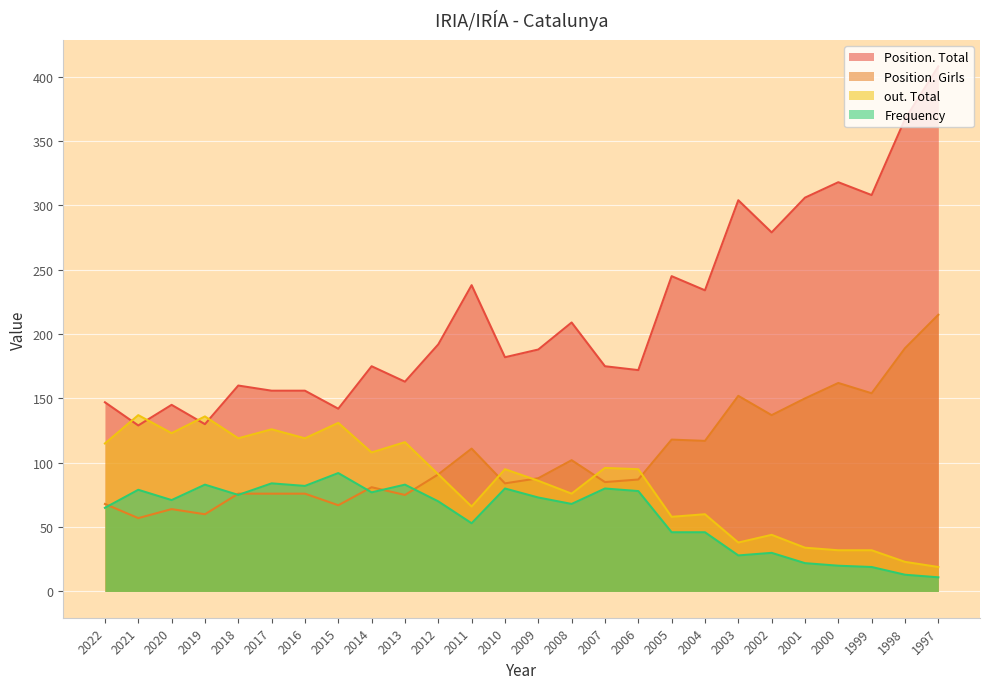

What is the average value of the Position. Girls series?

105